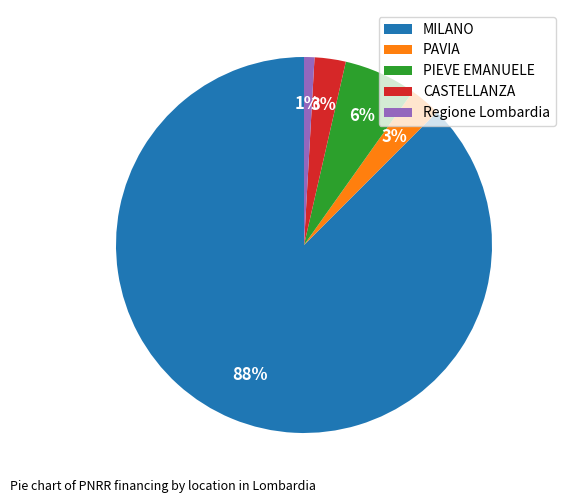

Count the number of slices in the pie.

5